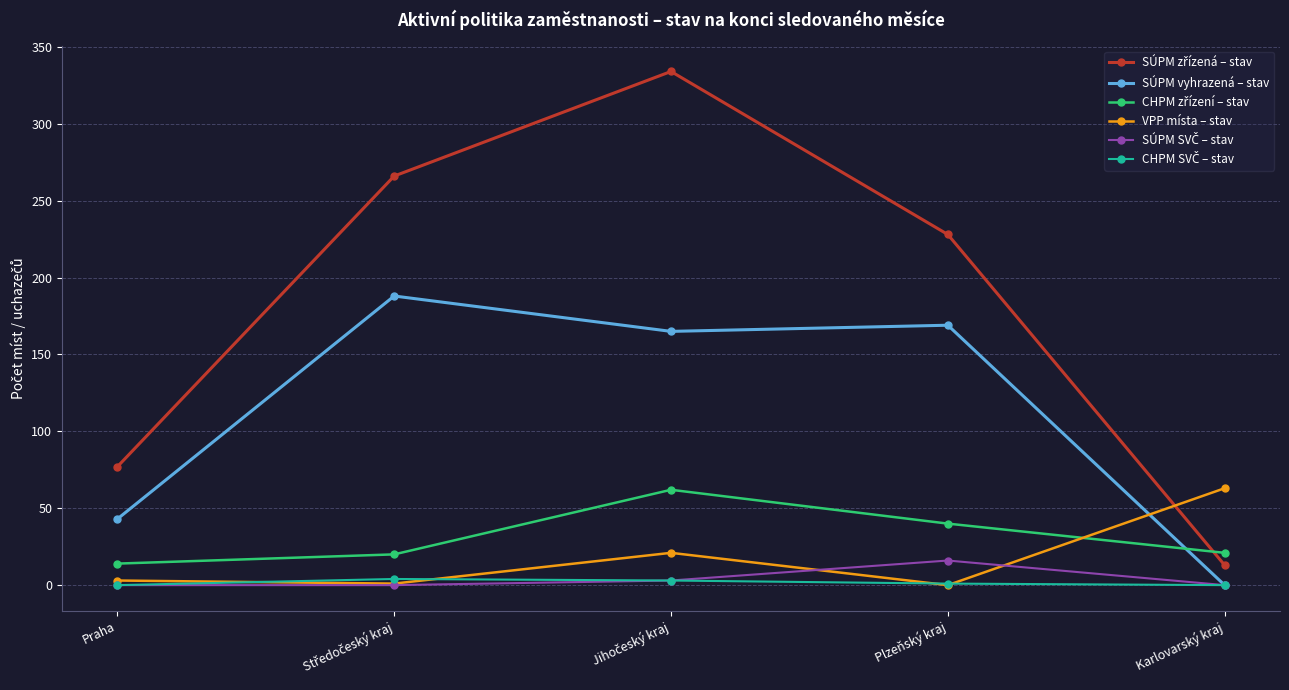

The value of SÚPM vyhrazená – stav at Praha is 21. True or false?

False